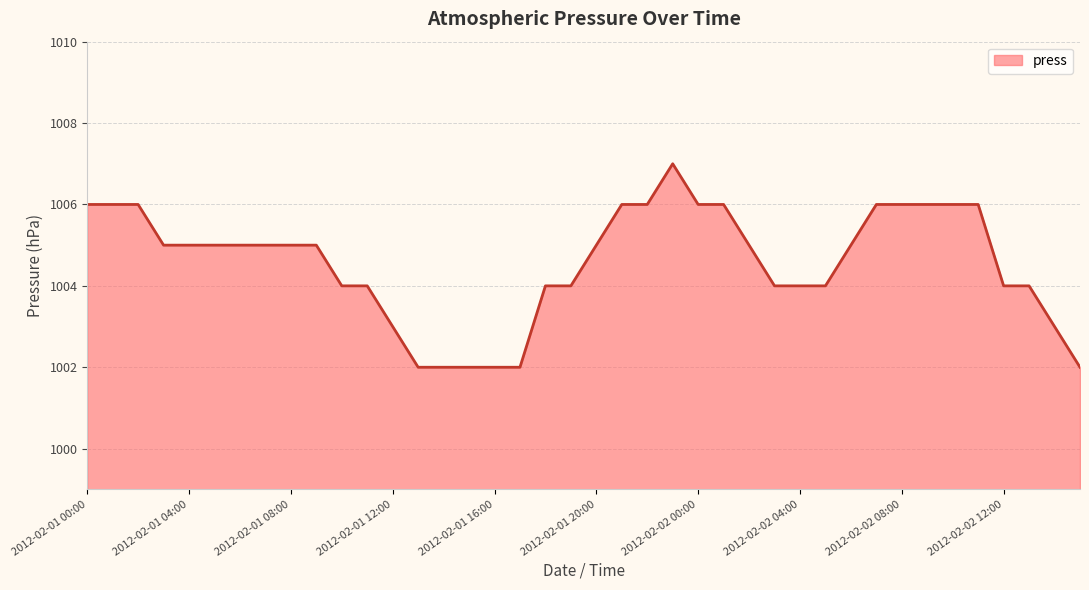

What is the maximum value shown in the chart?

1007